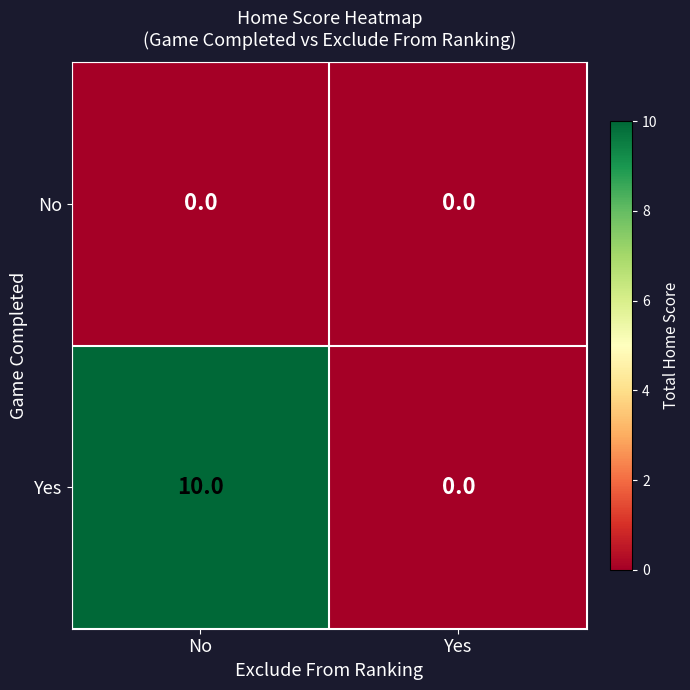

What is the difference between the maximum and minimum values in the Yes series?

10